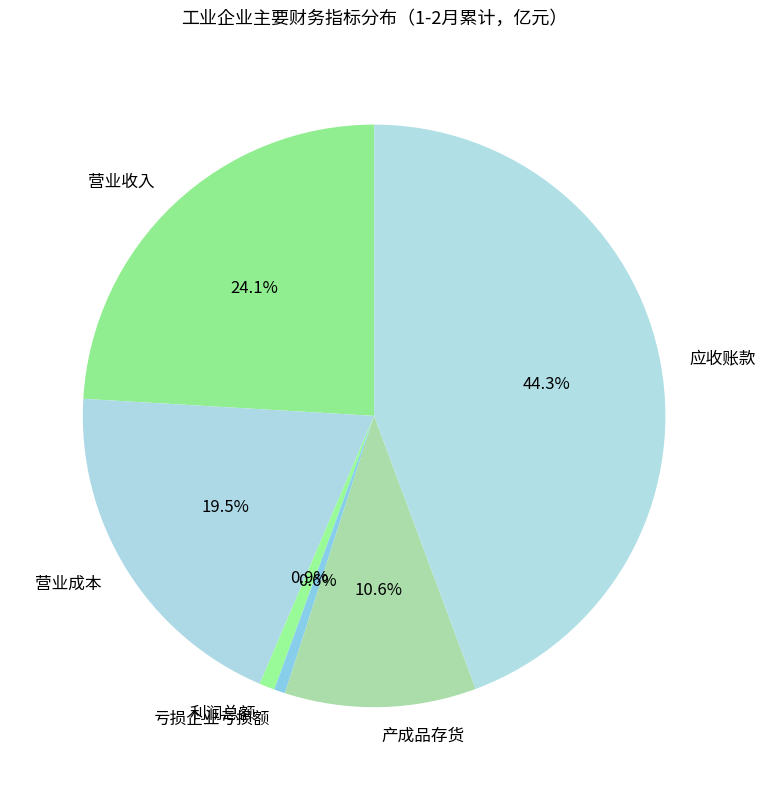

What is the largest slice in the pie chart?

应收账款